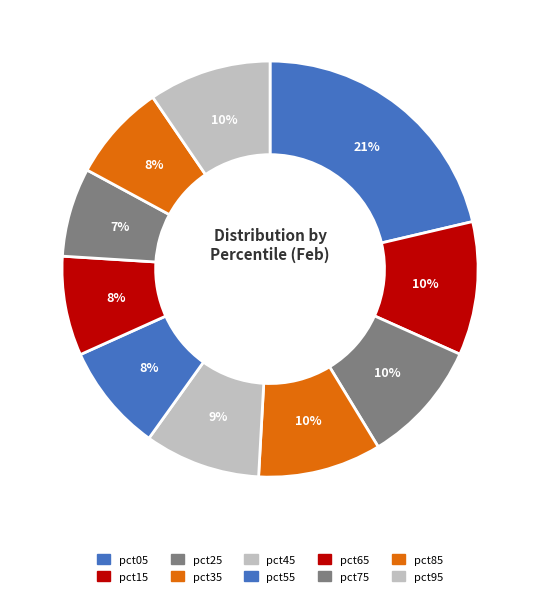

Is the sum of pct65 and pct05 greater than half?

No